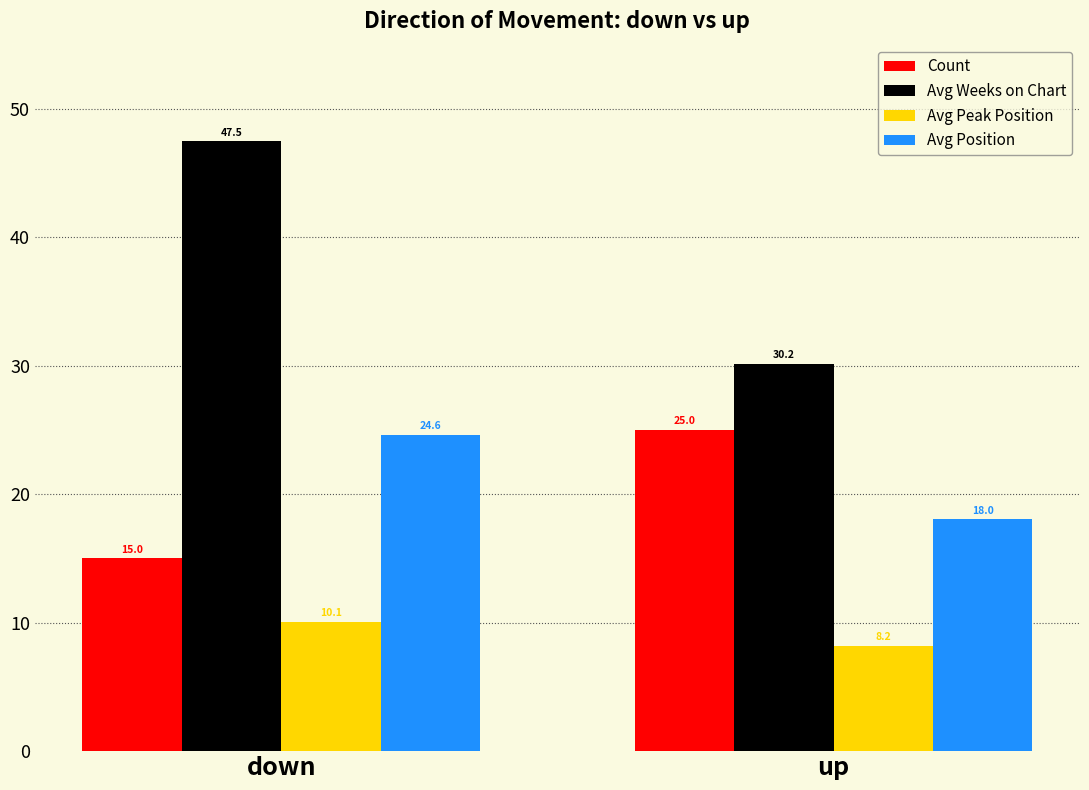

What position from the left is up?

2